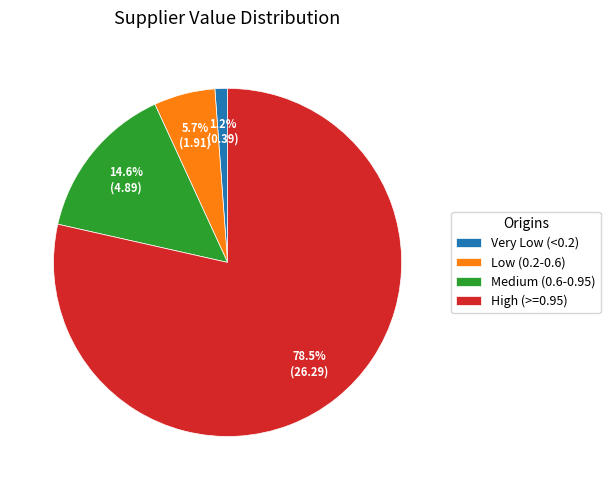

What is the largest slice in the pie chart?

High (>=0.95)